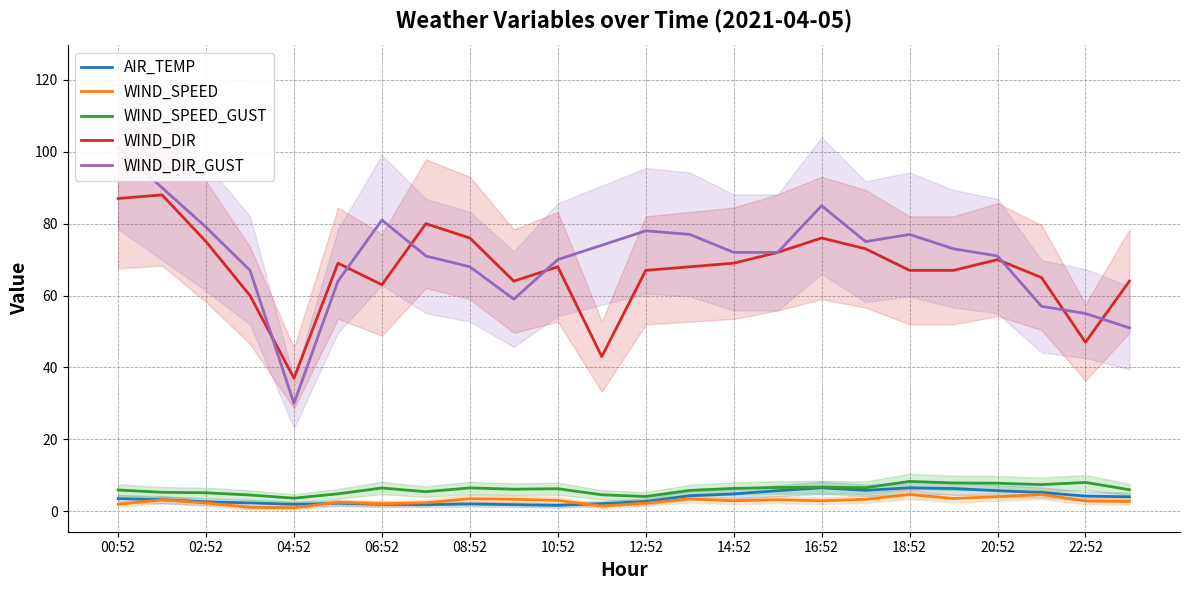

List the series in order of their peak value, lowest first.

WIND_SPEED, AIR_TEMP, WIND_SPEED_GUST, WIND_DIR, WIND_DIR_GUST